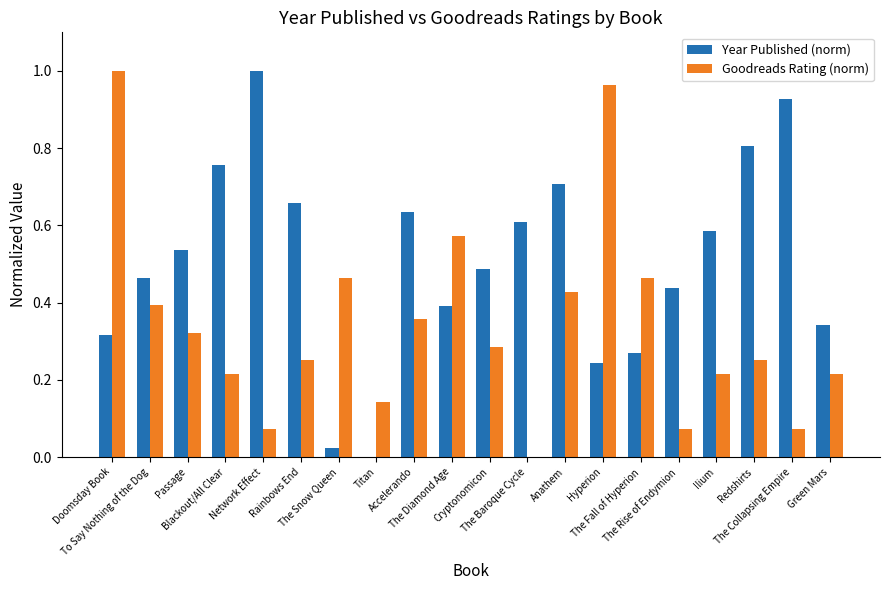

Is the value of Goodreads Rating (norm) at Cryptonomicon greater than the value of Year Published (norm) at To Say Nothing of the Dog?

No